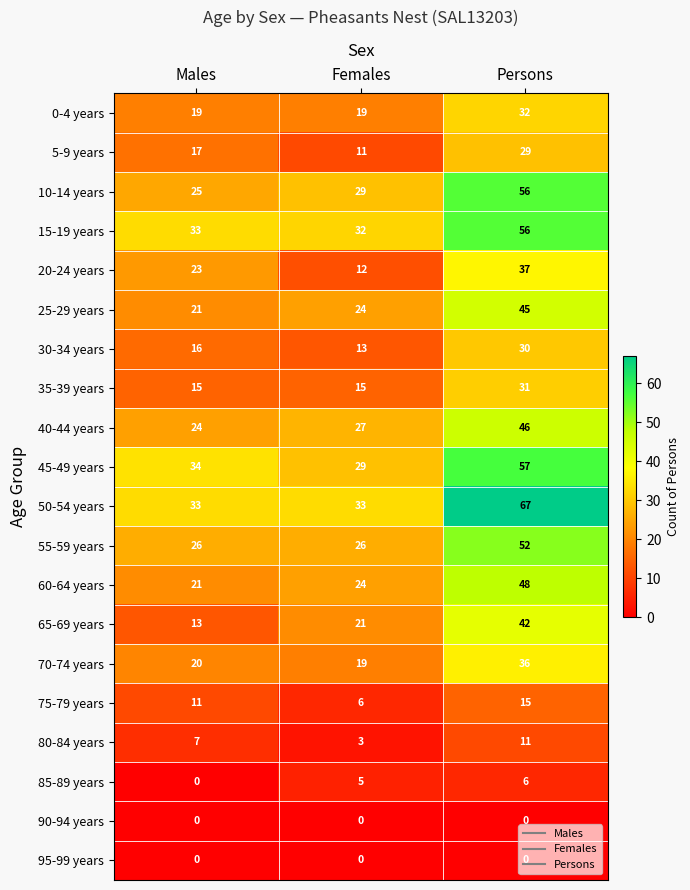

What is the maximum value shown in the chart?

67